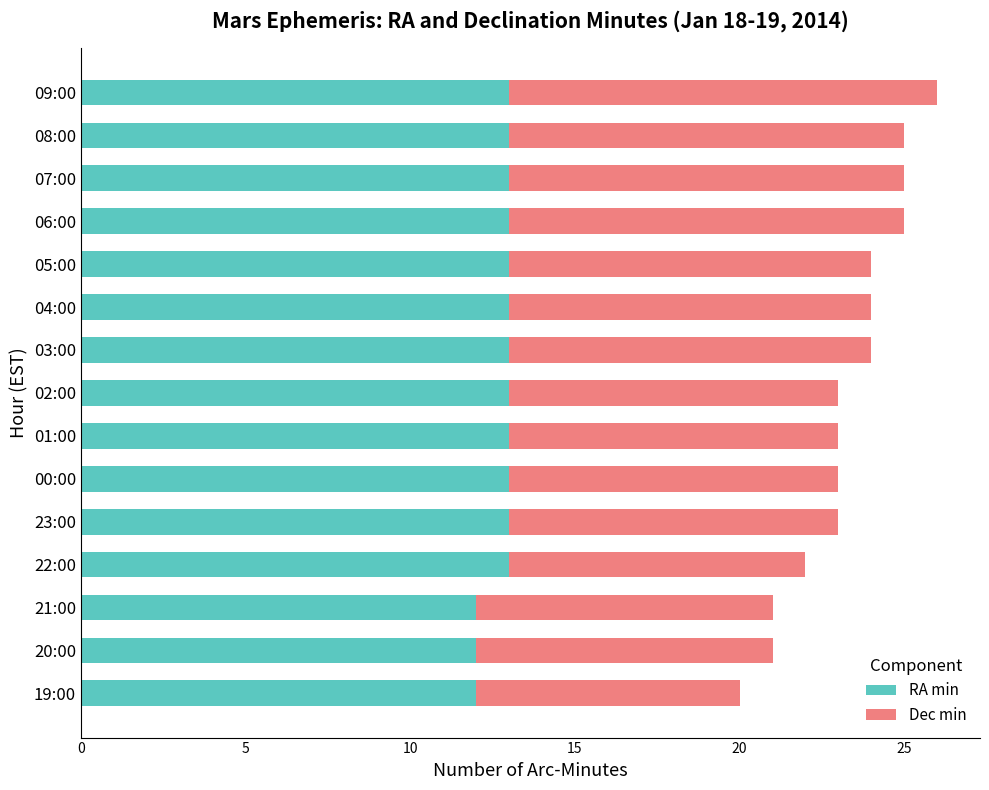

At which category is the sum across all series the highest?

09:00